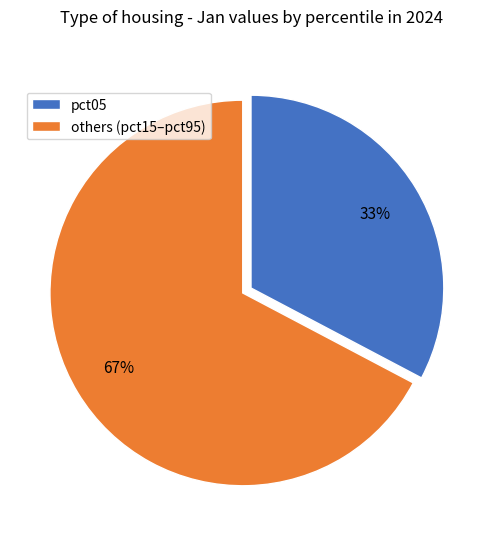

What percentage is the pct05 slice, to the nearest percent?

33%